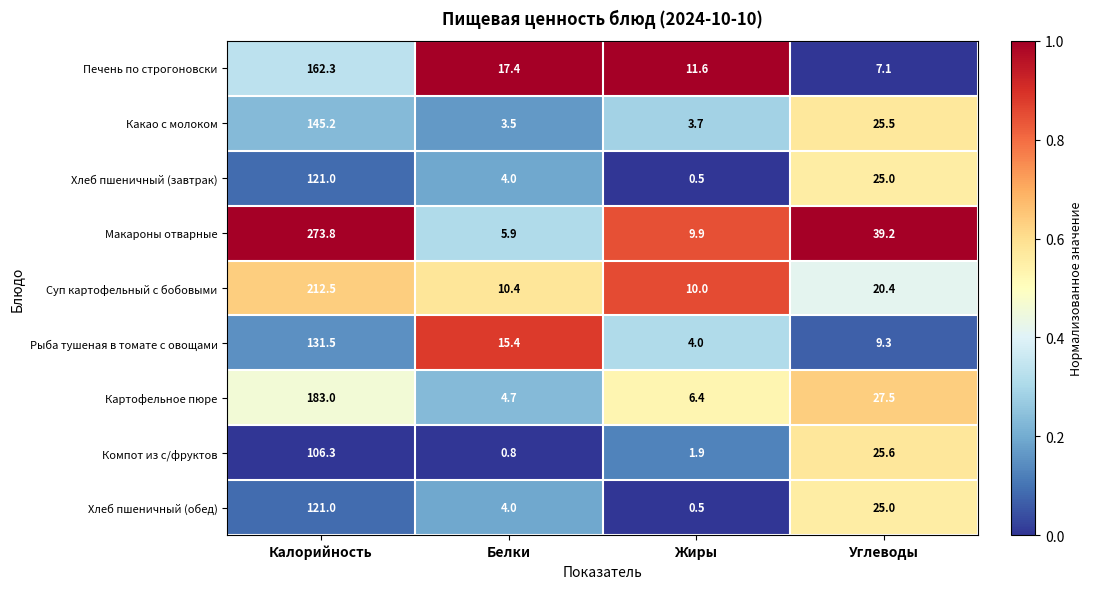

What is the sum of all Печень по строгоновски values?

198.4